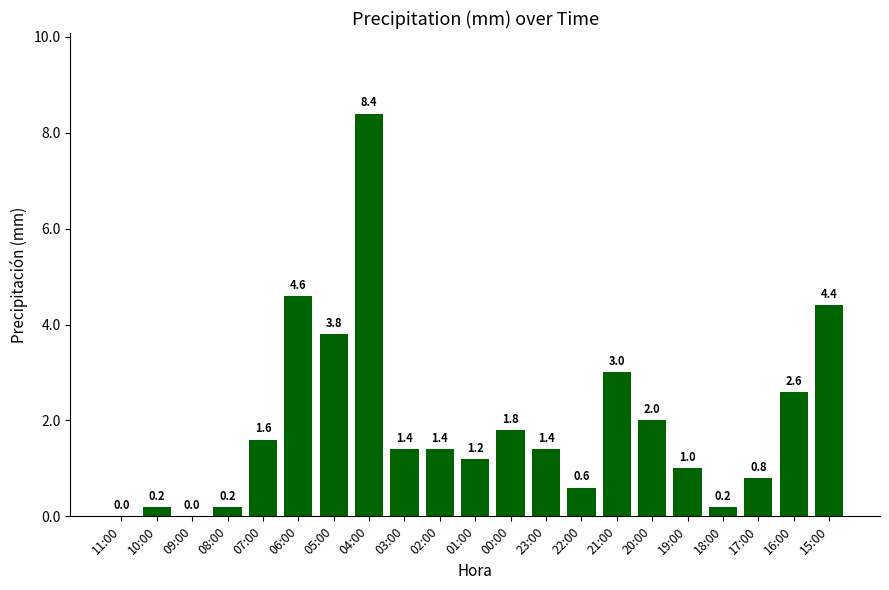

True or false: the data shows 2.6 at 16:00.

True